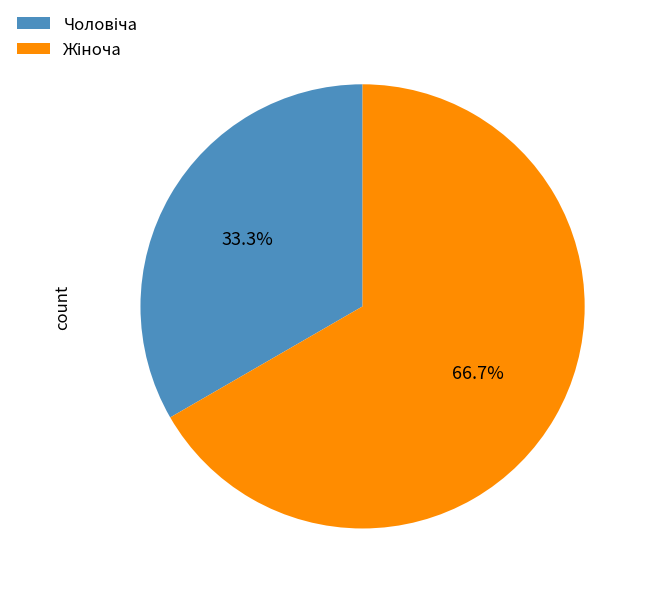

To the nearest percent, what is the difference between the largest and smallest slice percentages?

33%